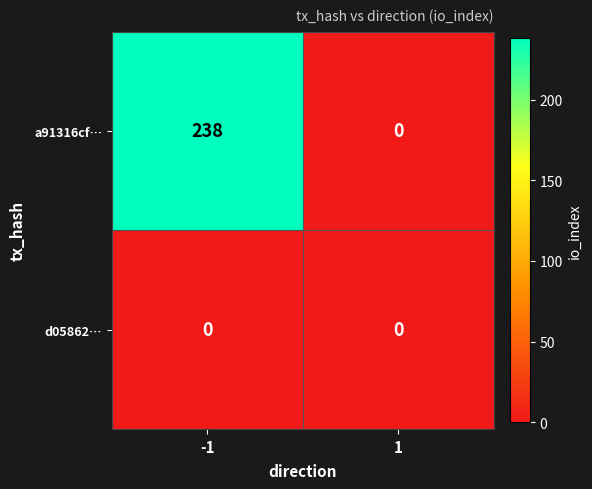

Which series changed the most between -1 and 1?

a91316cf…